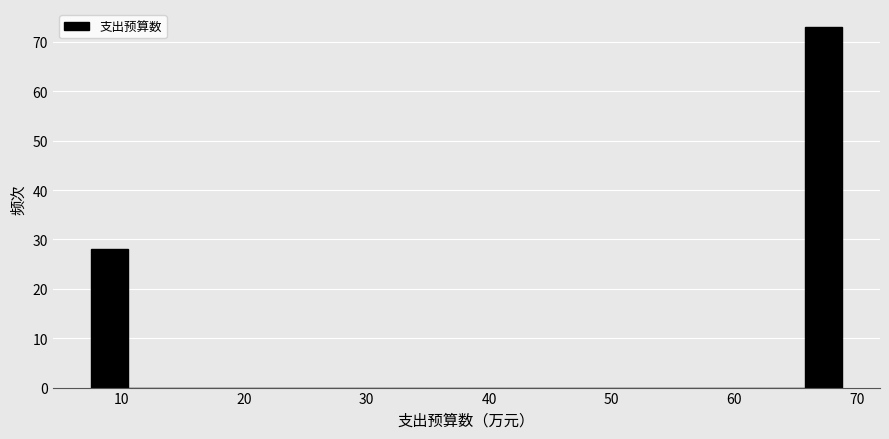

Read against the x-axis, roughly where is the centre of the tallest bar?

67